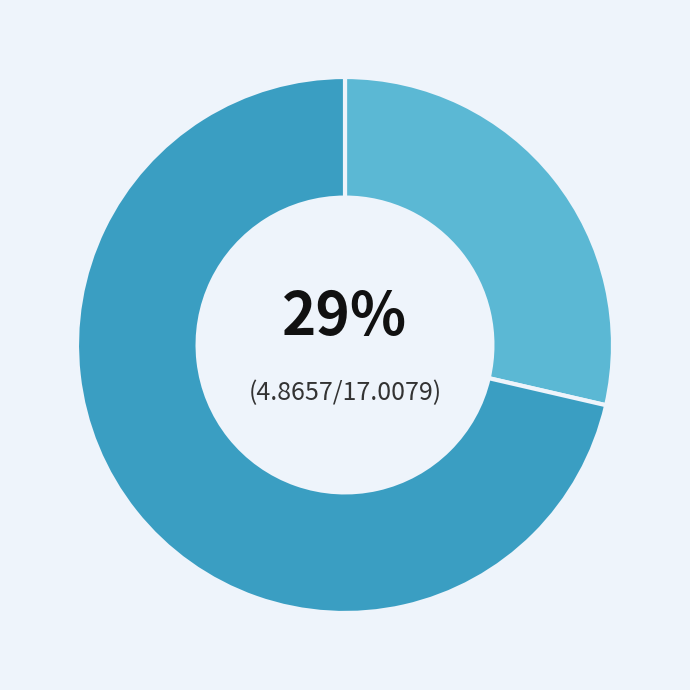

Is there any slice that represents more than half of the pie?

Yes